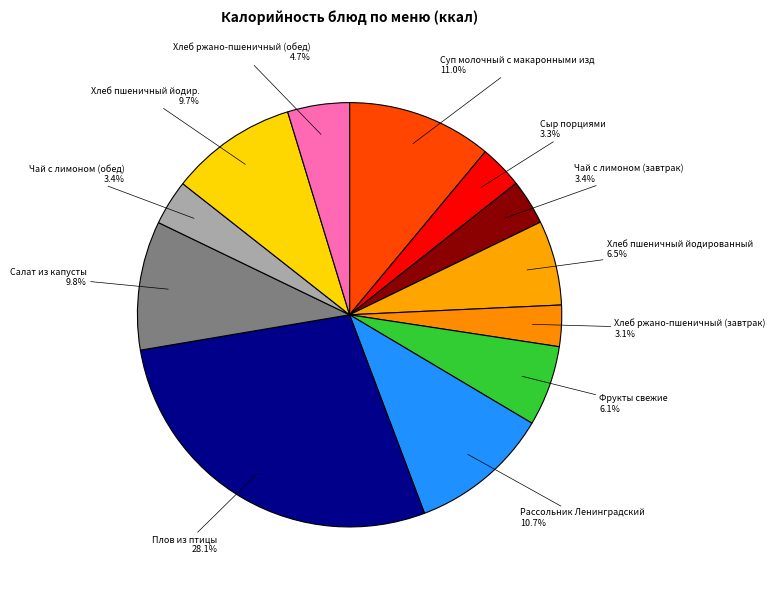

Rank the categories by value from highest to lowest.

Плов из птицы, Суп молочный с макаронными изд, Рассольник Ленинградский, Салат из капусты, Хлеб пшеничный йодир., Хлеб пшеничный йодированный, Фрукты свежие, Хлеб ржано-пшеничный (обед), Чай с лимоном (завтрак), Чай с лимоном (обед), Сыр порциями, Хлеб ржано-пшеничный (завтрак)